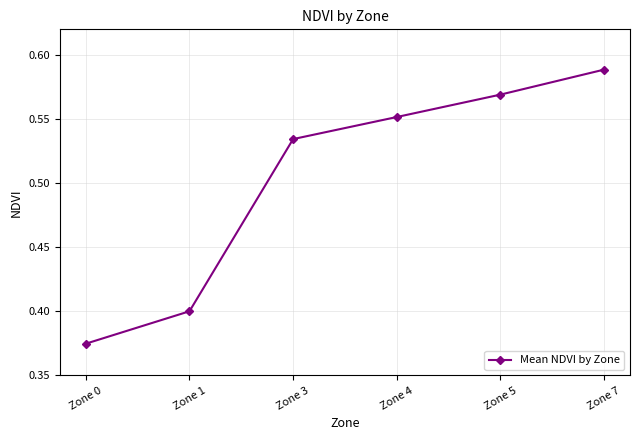

What is the change in value from Zone 0 to Zone 3?

+0.2